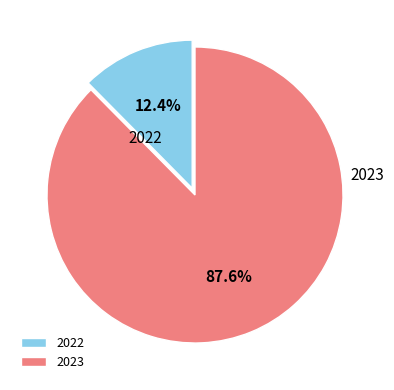

To the nearest percent, what is the average slice percentage?

50%